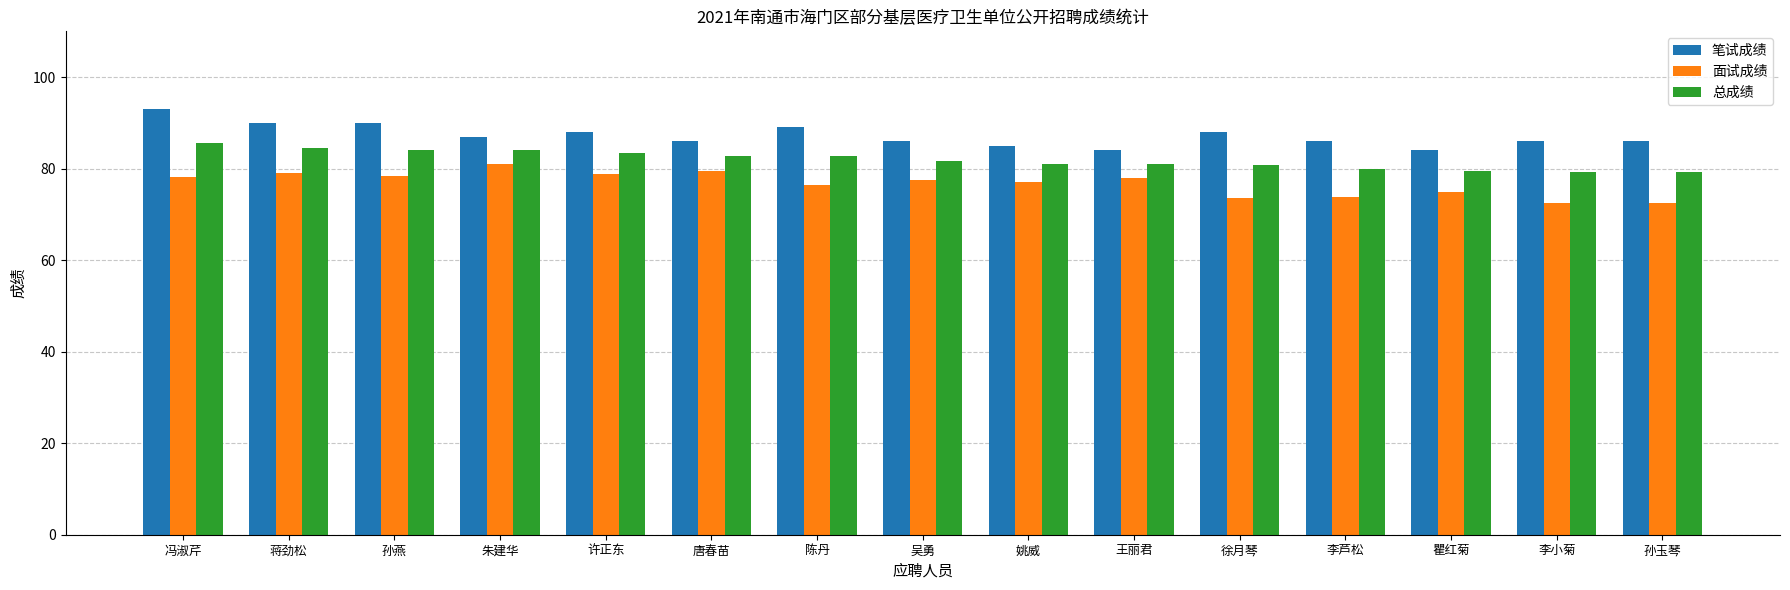

What is the value of the 笔试成绩 bar at the 15th from the left?

86.0